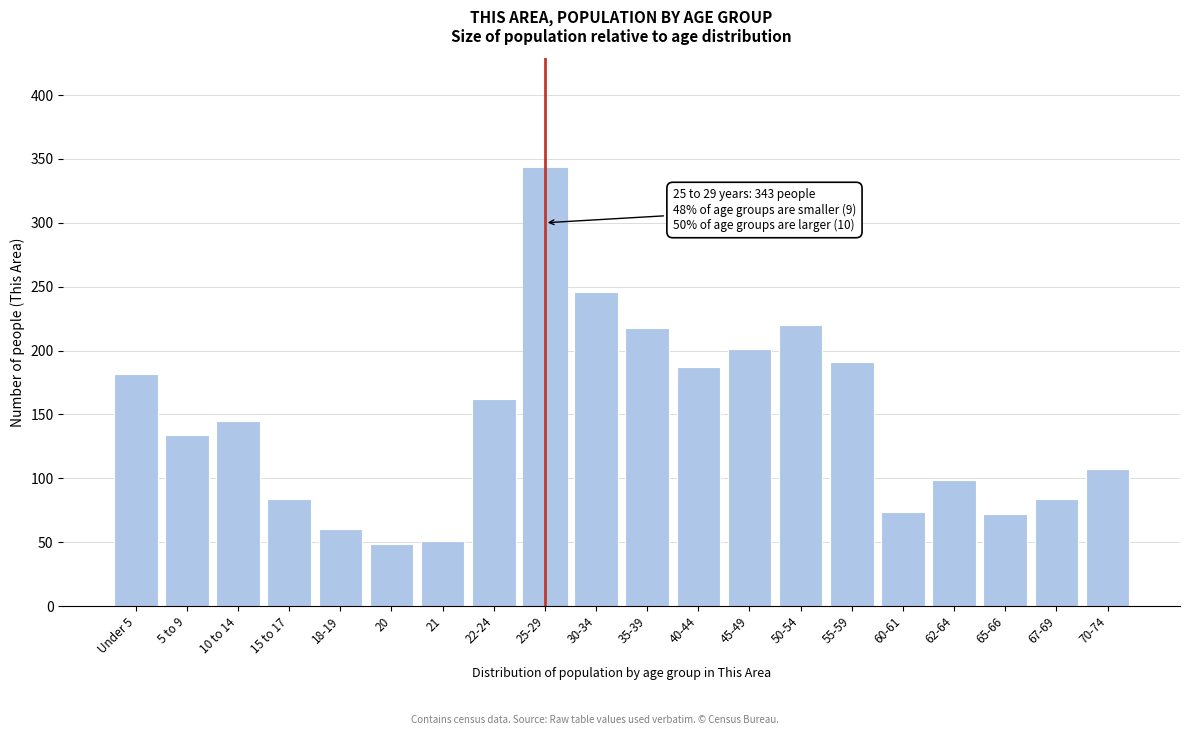

Reading left to right, extract all data points from this chart.

Under 5=182	5 to 9=134	10 to 14=145	15 to 17=84	18-19=60	20=49	21=51	22-24=162	25-29=343	30-34=246	35-39=218	40-44=187	45-49=201	50-54=220	55-59=191	60-61=74	62-64=99	65-66=72	67-69=84	70-74=107